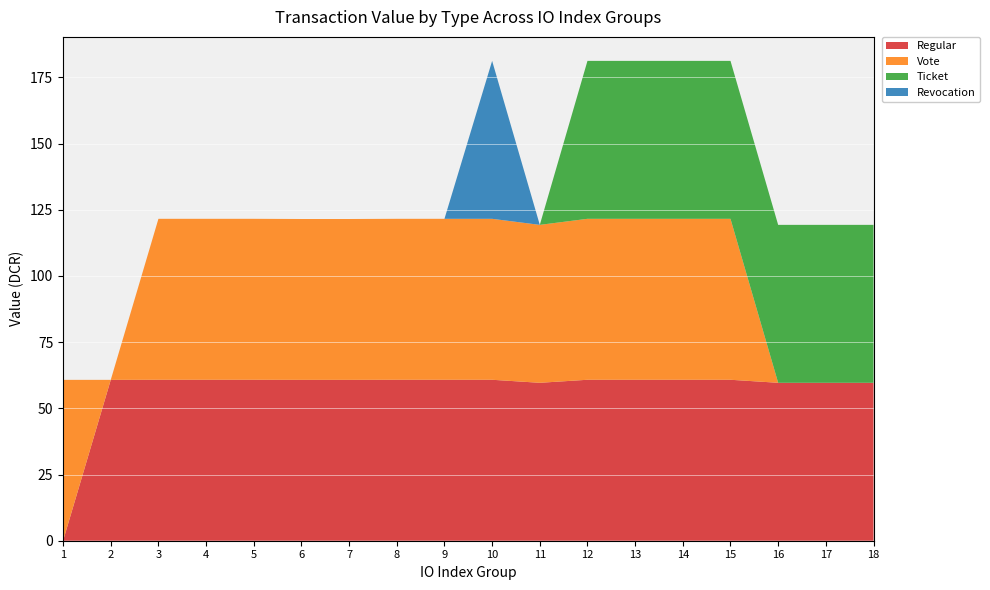

Reading left to right, extract all data points from this chart.

Regular: 1=0.0	2=60.8	3=60.8	4=60.8	5=60.8	6=60.8	7=60.8	8=60.8	9=60.8	10=60.8	11=59.6	12=60.8	13=60.8	14=60.8	15=60.8	16=59.6	17=59.6	18=59.6
Vote: 1=60.8	2=0.0	3=60.8	4=60.8	5=60.8	6=60.8	7=60.8	8=60.8	9=60.8	10=60.8	11=59.6	12=60.8	13=60.8	14=60.8	15=60.8	16=0.0	17=0.0	18=0.0
Ticket: 1=0.0	2=0.0	3=0.0	4=0.0	5=0.0	6=0.0	7=0.0	8=0.0	9=0.0	10=0.0	11=0.0	12=59.6	13=59.6	14=59.6	15=59.6	16=59.6	17=59.6	18=59.6
Revocation: 1=0.0	2=0.0	3=0.0	4=0.0	5=0.0	6=0.0	7=0.0	8=0.0	9=0.0	10=59.6	11=0.0	12=0.0	13=0.0	14=0.0	15=0.0	16=0.0	17=0.0	18=0.0